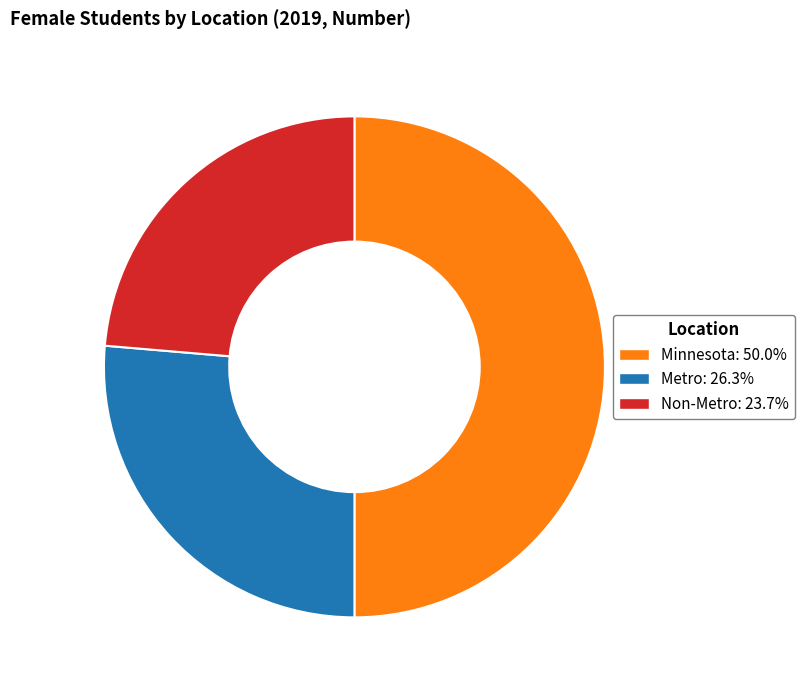

How many segments does this pie chart have?

3